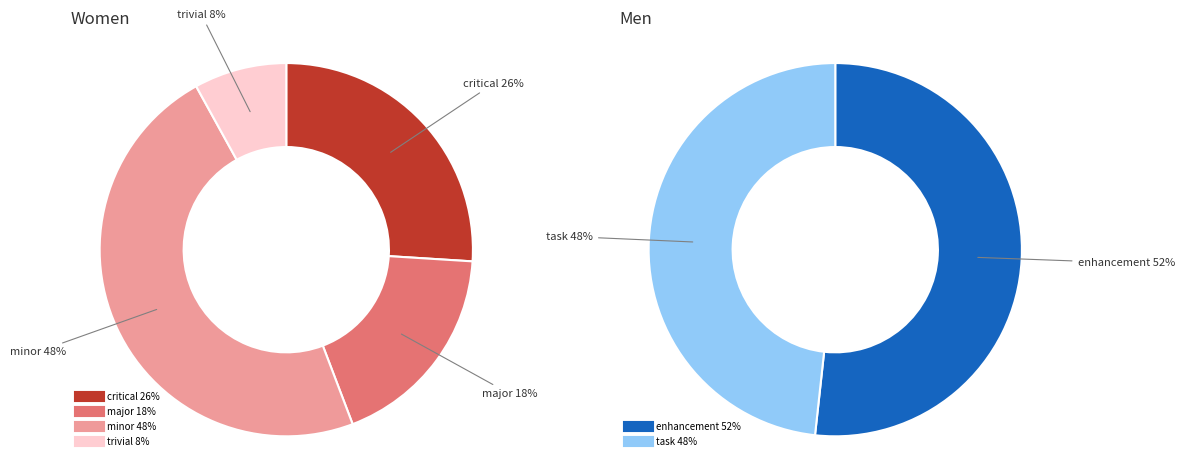

Is it true that major is 23% of the pie?

False